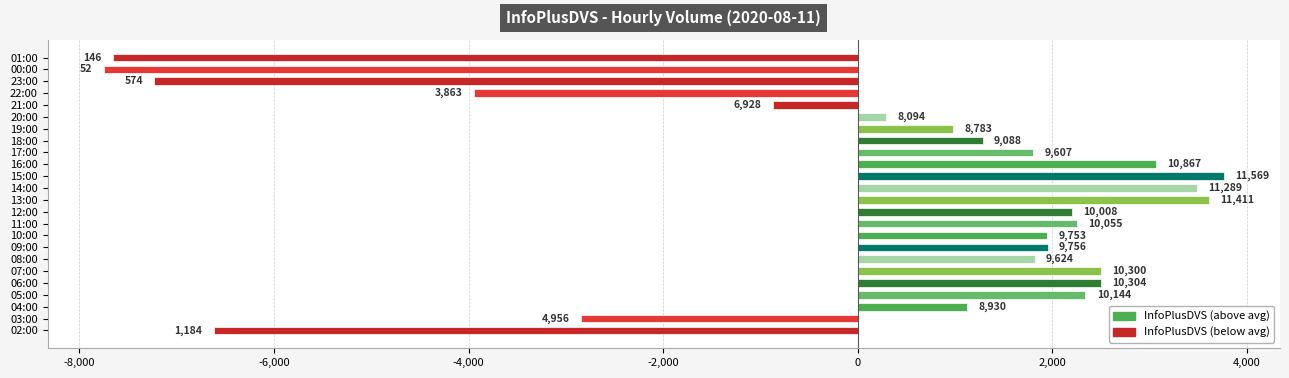

How many bars are there in total?

24